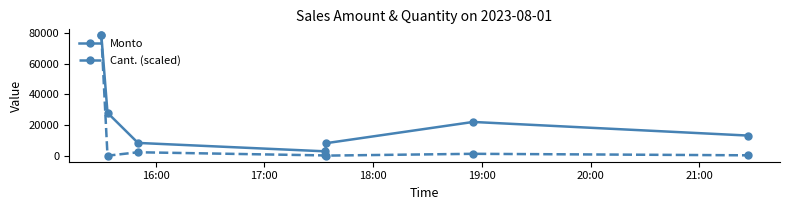

Which series has the largest total across all categories?

Monto